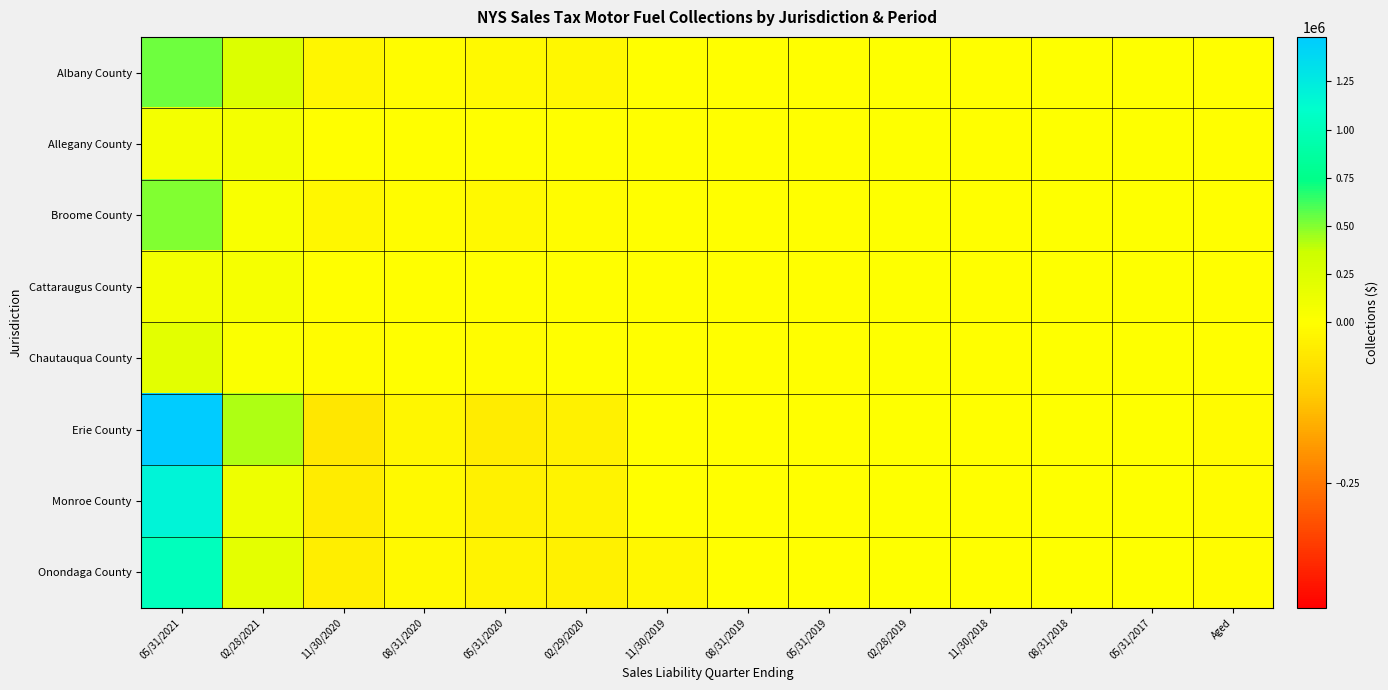

Count the number of categories in the chart.

14